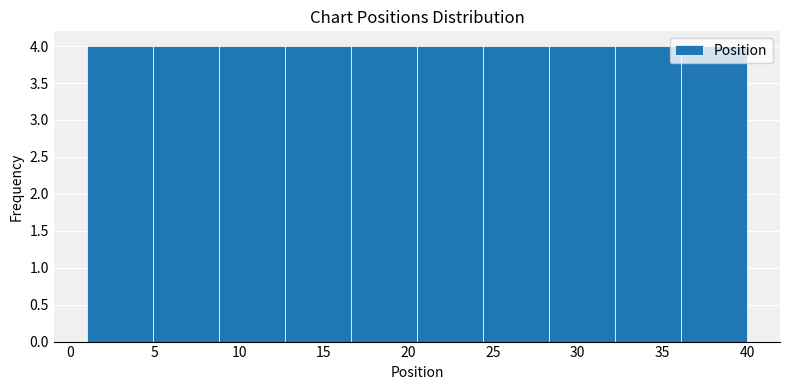

Reading left to right, transcribe this chart: for each bar, give the range it covers on the x-axis and its height. Neither the bar edges nor the heights are printed on the chart, so give them approximately, as read against the axes.

1.0 to 4.9: 4
4.9 to 8.8: 4
8.8 to 12.7: 4
12.7 to 16.6: 4
16.6 to 20.5: 4
20.5 to 24.4: 4
24.4 to 28.3: 4
28.3 to 32.2: 4
32.2 to 36.1: 4
36.1 to 40.0: 4